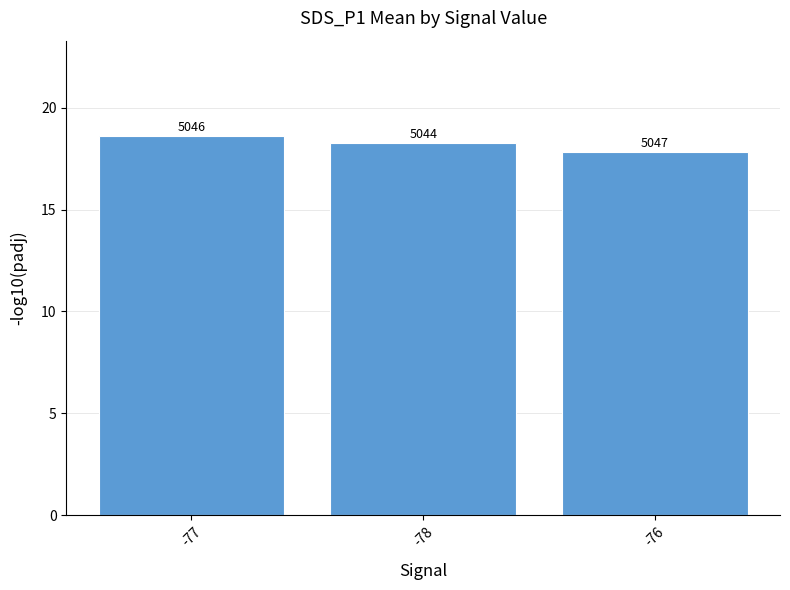

How many bars are there in total?

3